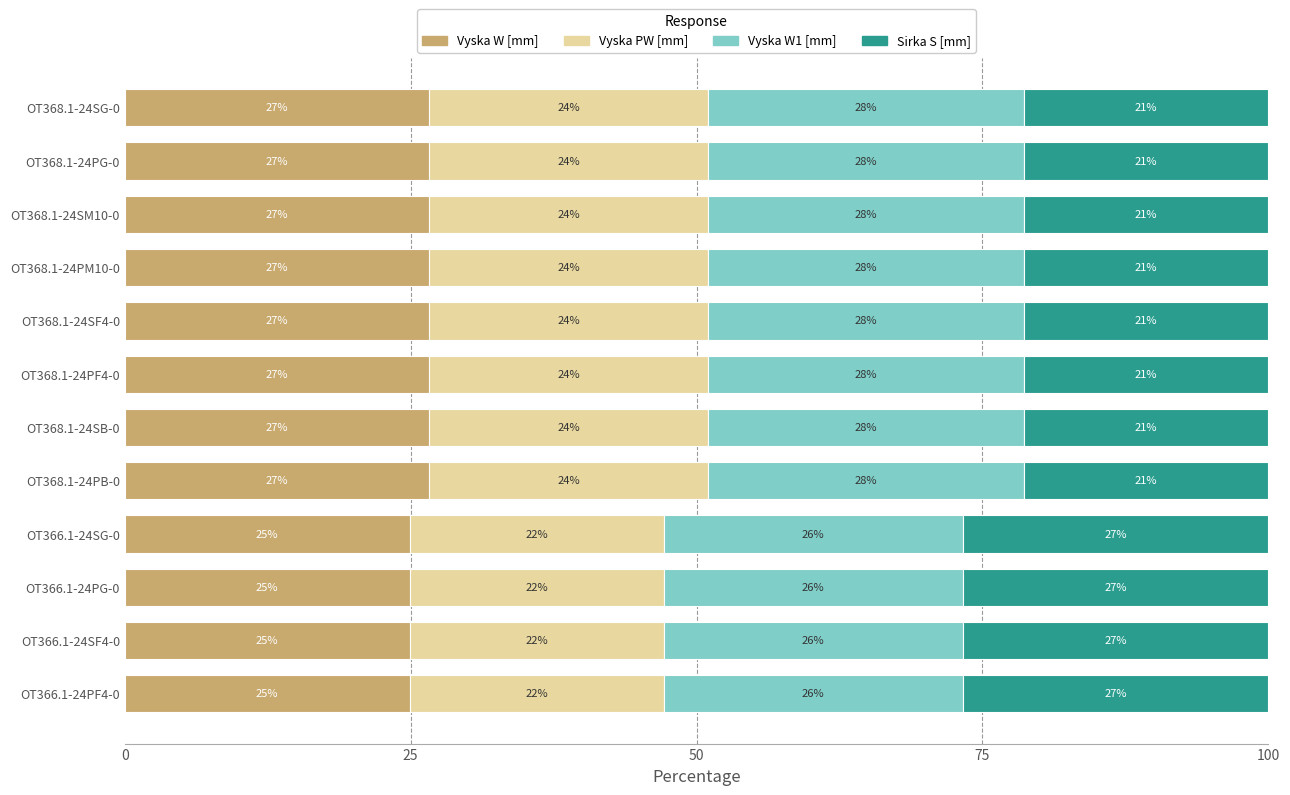

What are all the series names shown in the legend?

Vyska W [mm], Vyska PW [mm], Vyska W1 [mm], Sirka S [mm]